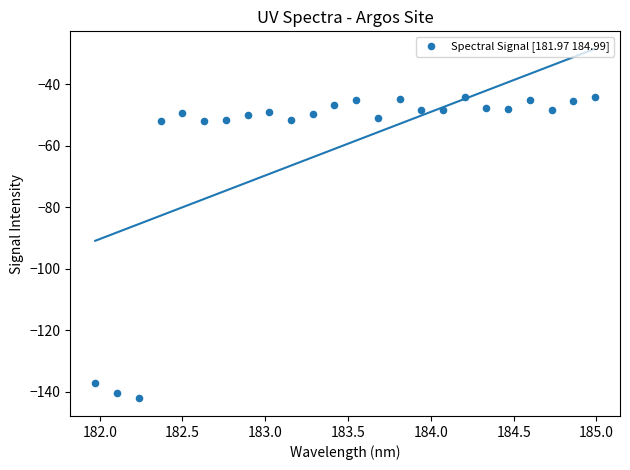

What is the range of X values (max minus min)?

3.0